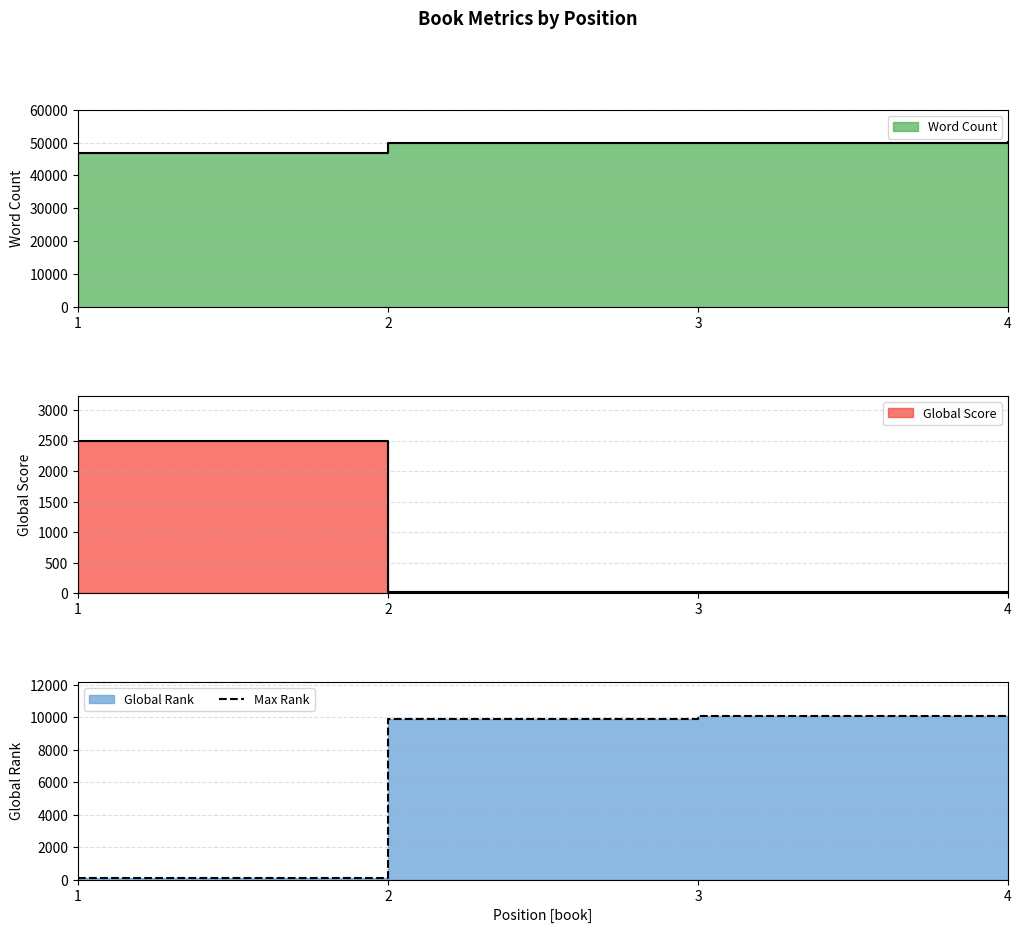

Which label corresponds to the smallest value in the chart?

1